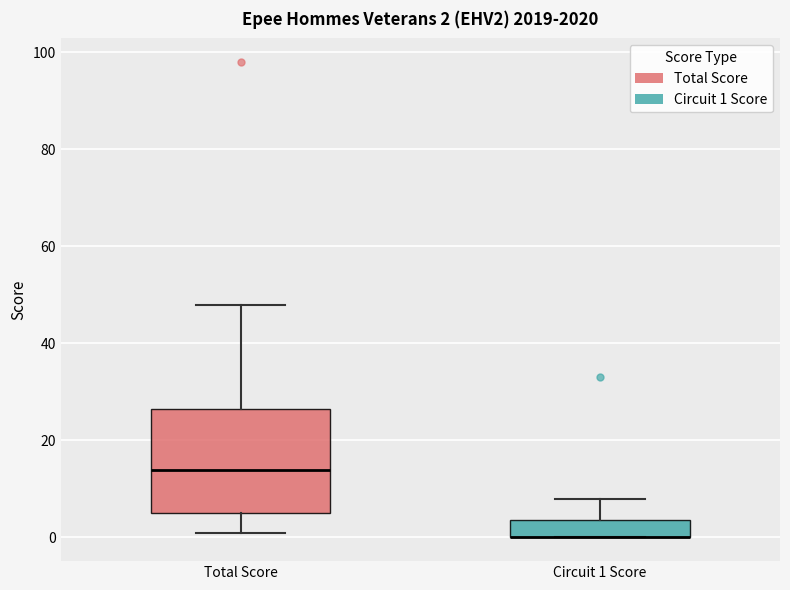

Comparing the boxes themselves (not the whiskers), which one is the tallest?

Total Score